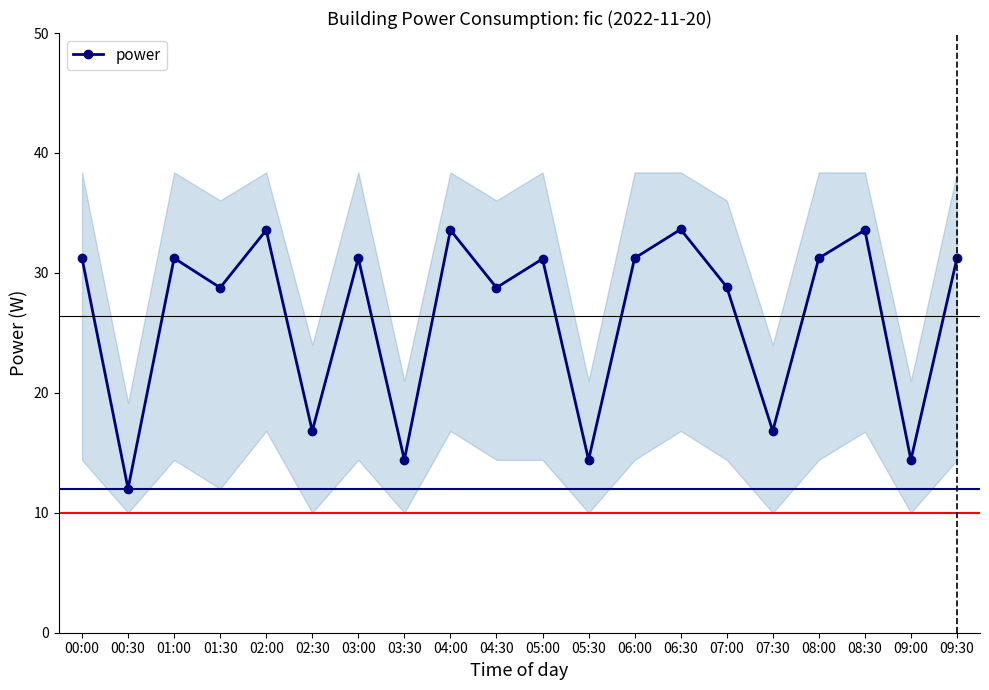

Rank the categories by value from highest to lowest.

06:30, 02:00, 04:00, 08:30, 00:00, 01:00, 03:00, 06:00, 08:00, 09:30, 05:00, 07:00, 01:30, 04:30, 02:30, 07:30, 03:30, 05:30, 09:00, 00:30